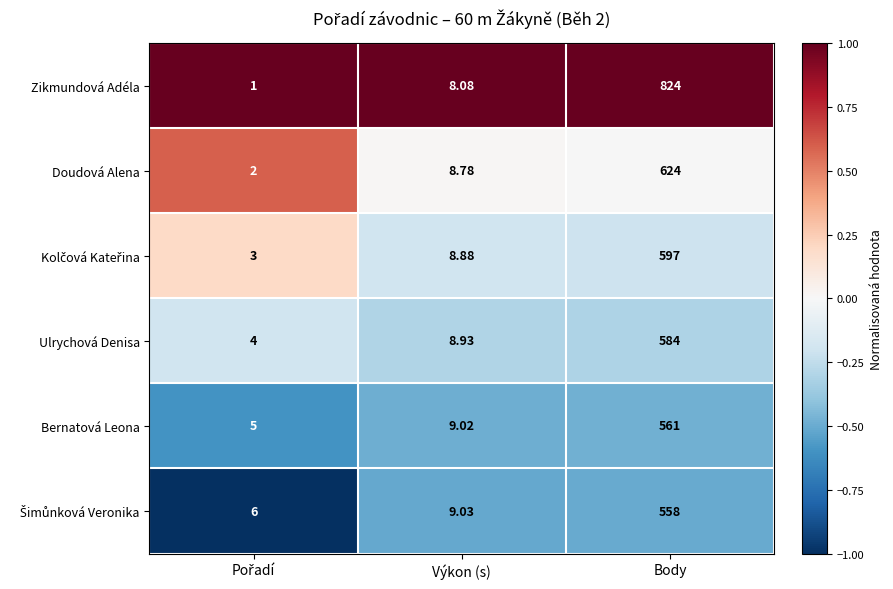

Which series has the largest total across all categories?

Zikmundová Adéla